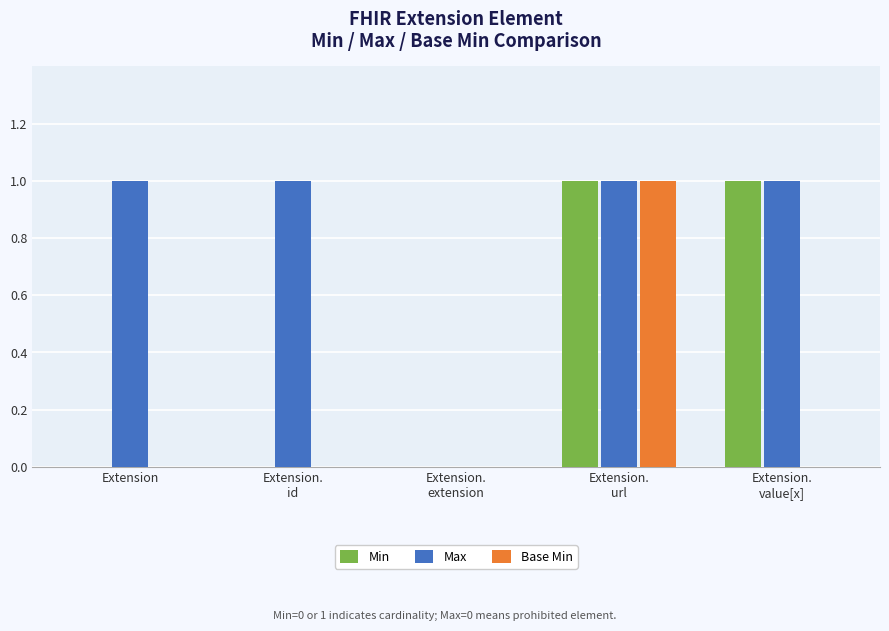

What are all the series names shown in the legend?

Min, Max, Base Min